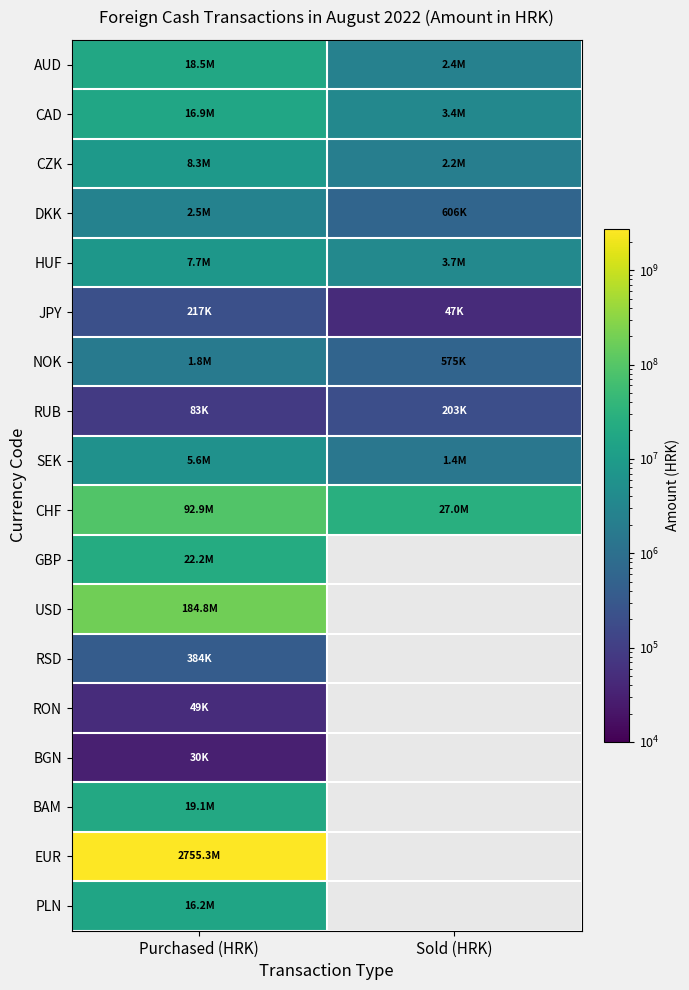

How many data points in DKK are less than 2544471?

1